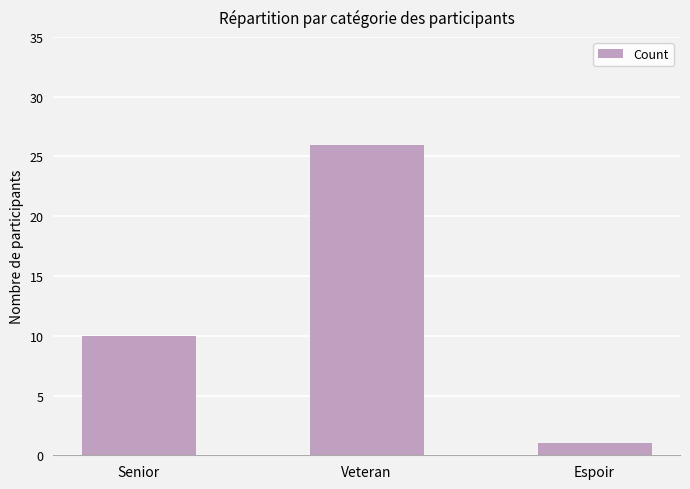

List the labels in order of value, largest first.

Veteran, Senior, Espoir